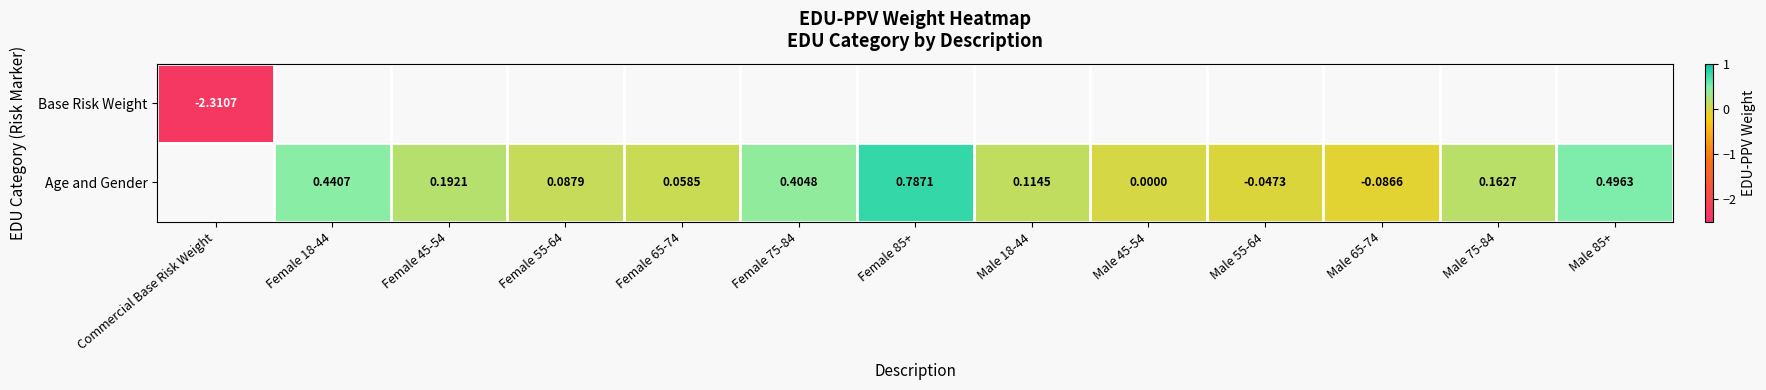

Count the Age and Gender values in the range 0 to 1.

10